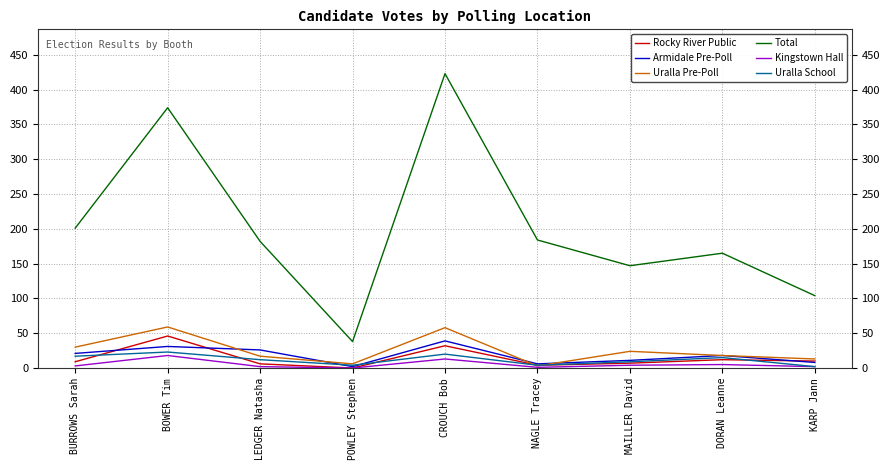

What is the minimum value for Armidale Pre-Poll?

2